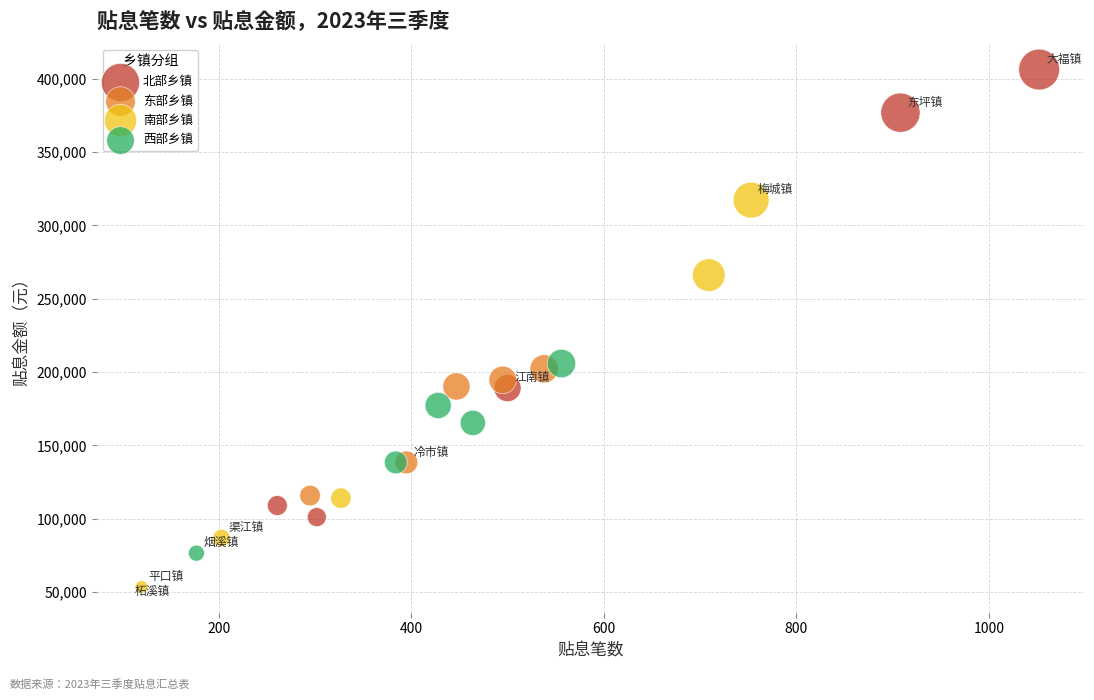

Which series contains the lowest Y value?

南部乡镇